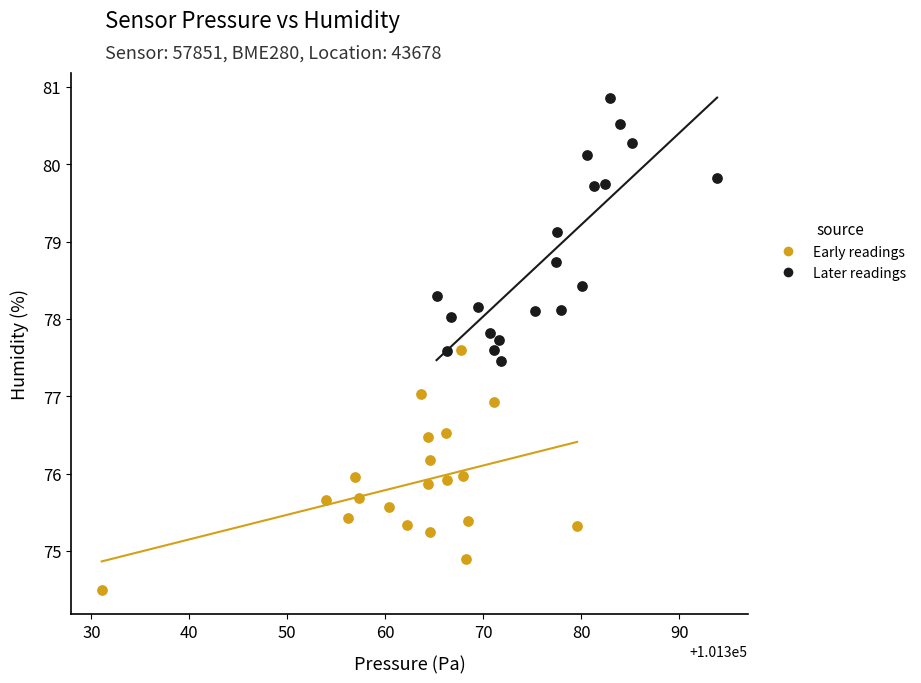

Which series contains the highest Y value?

Later readings